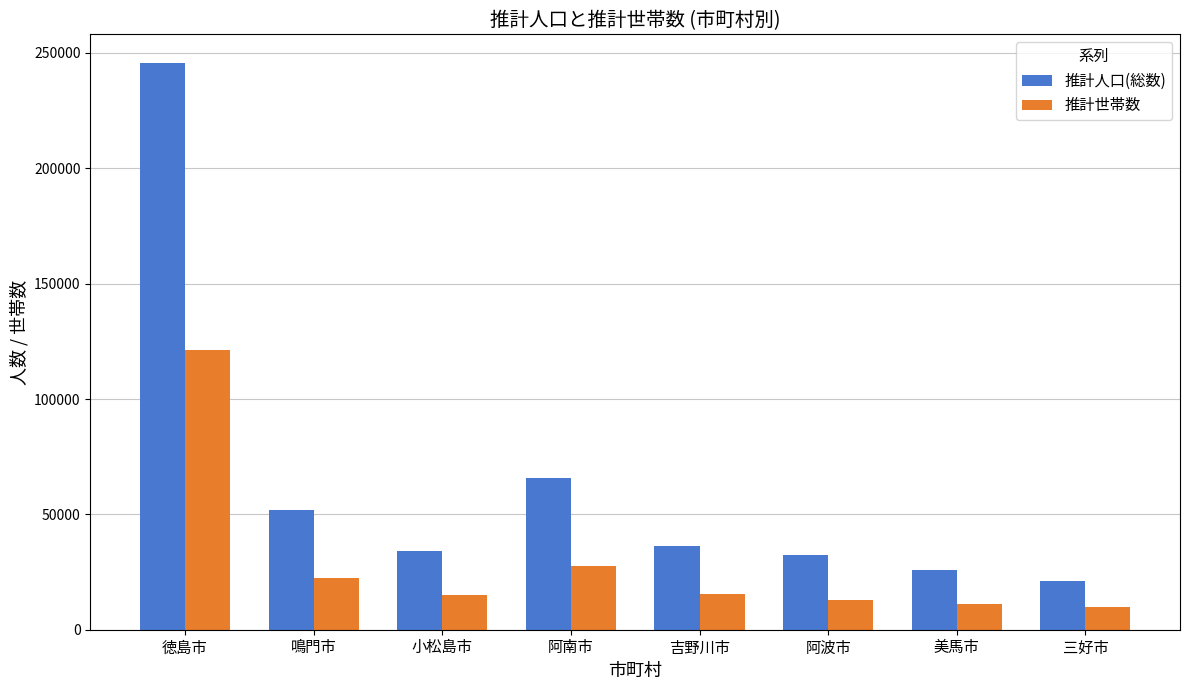

Which series has the widest spread of values?

推計人口(総数)